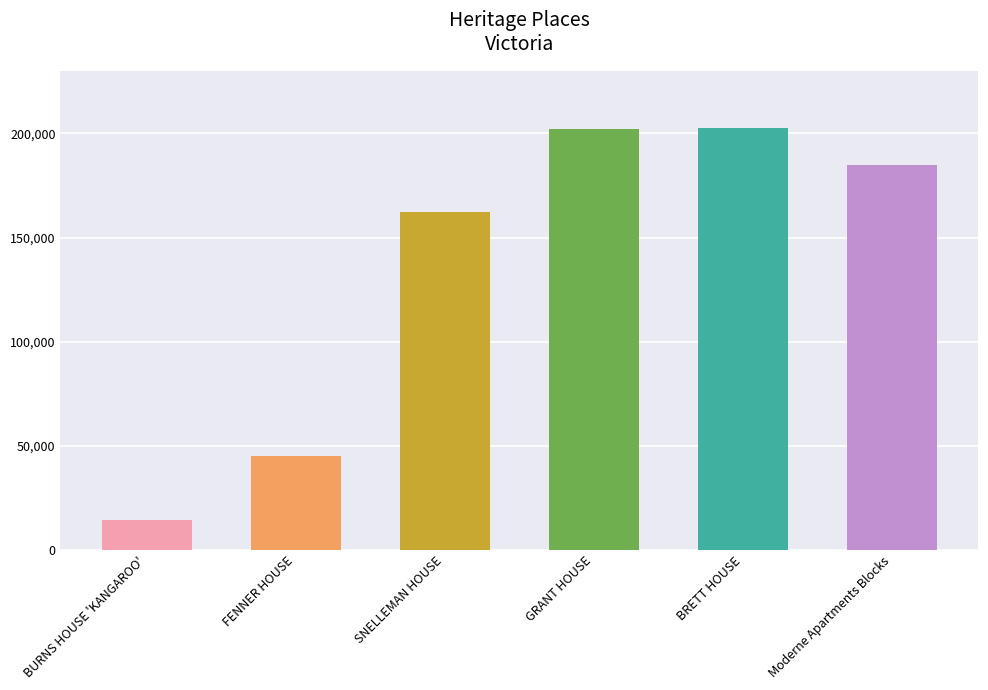

How many bars are there in total?

6